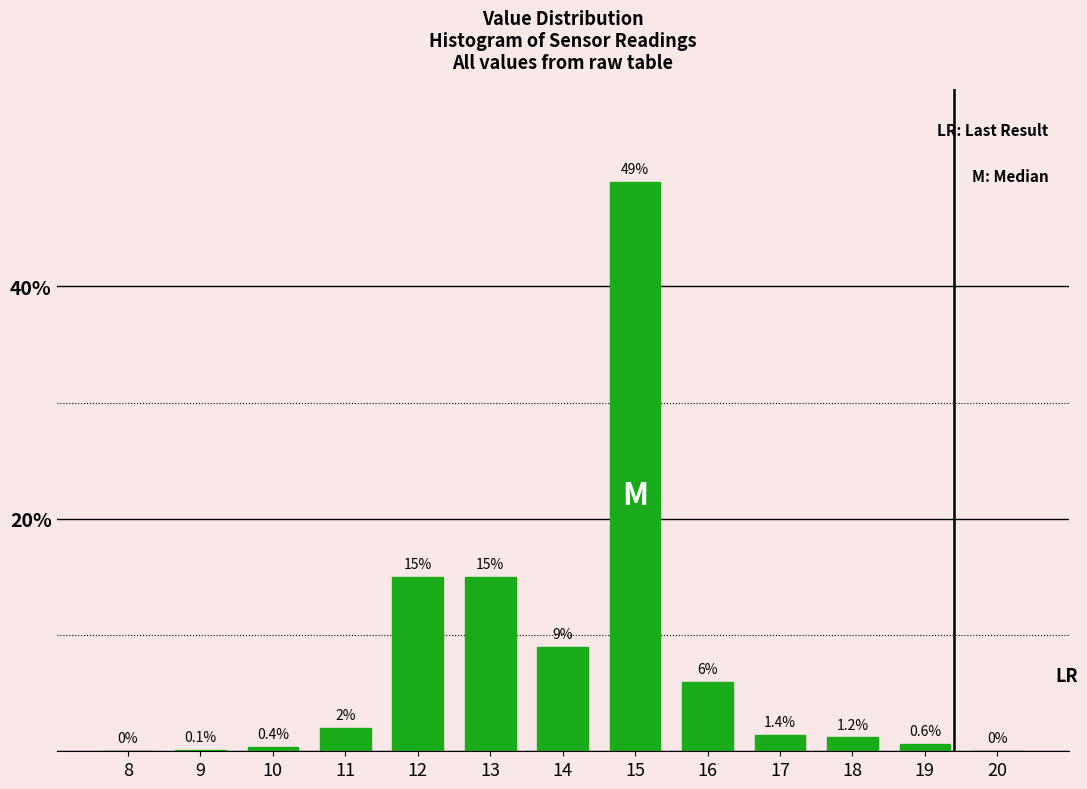

Reading right to left, list all the values displayed in this chart.

20=0.0	19=0.6	18=1.2	17=1.4	16=6.0	15=49.0	14=9.0	13=15.0	12=15.0	11=2.0	10=0.4	9=0.1	8=0.0